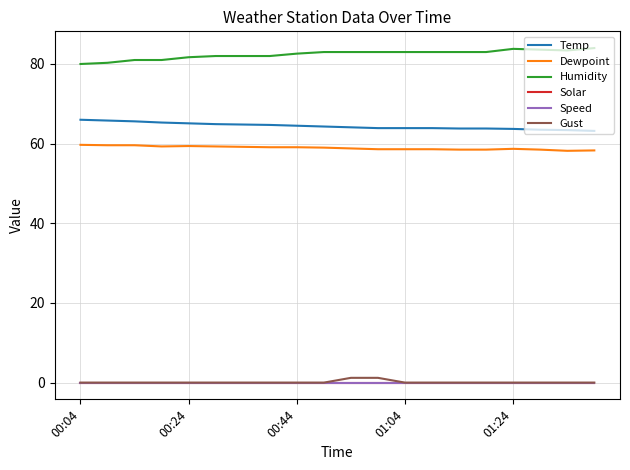

Does the chart display data point markers on the line(s)?

No